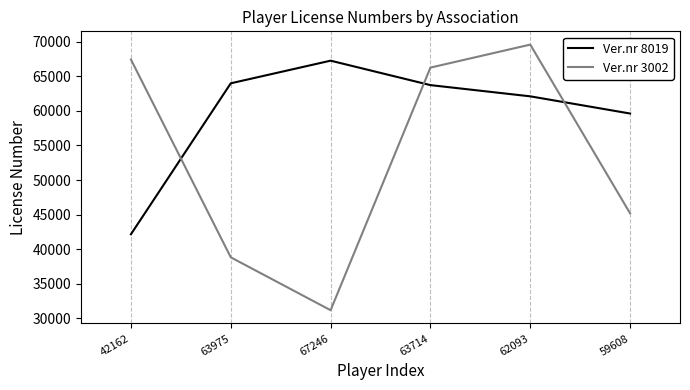

Which series has the largest range (max minus min)?

Ver.nr 3002